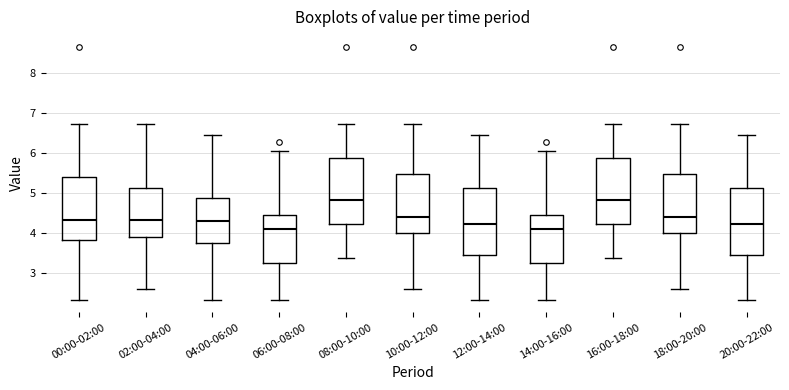

Reading left to right, read every box against the y-axis: the position of its median line, the range the box covers, and the ends of its whiskers. The values are not printed on the chart, so give them approximately, as read against the axis.

00:00-02:00: median 4.3, box 3.8 to 5.4, whiskers 2.3 to 6.7
02:00-04:00: median 4.3, box 3.9 to 5.1, whiskers 2.6 to 6.7
04:00-06:00: median 4.3, box 3.8 to 4.9, whiskers 2.3 to 6.5
06:00-08:00: median 4.1, box 3.2 to 4.4, whiskers 2.3 to 6.1
08:00-10:00: median 4.8, box 4.2 to 5.9, whiskers 3.4 to 6.7
10:00-12:00: median 4.4, box 4.0 to 5.5, whiskers 2.6 to 6.7
12:00-14:00: median 4.2, box 3.5 to 5.1, whiskers 2.3 to 6.5
14:00-16:00: median 4.1, box 3.2 to 4.4, whiskers 2.3 to 6.1
16:00-18:00: median 4.8, box 4.2 to 5.9, whiskers 3.4 to 6.7
18:00-20:00: median 4.4, box 4.0 to 5.5, whiskers 2.6 to 6.7
20:00-22:00: median 4.2, box 3.5 to 5.1, whiskers 2.3 to 6.5